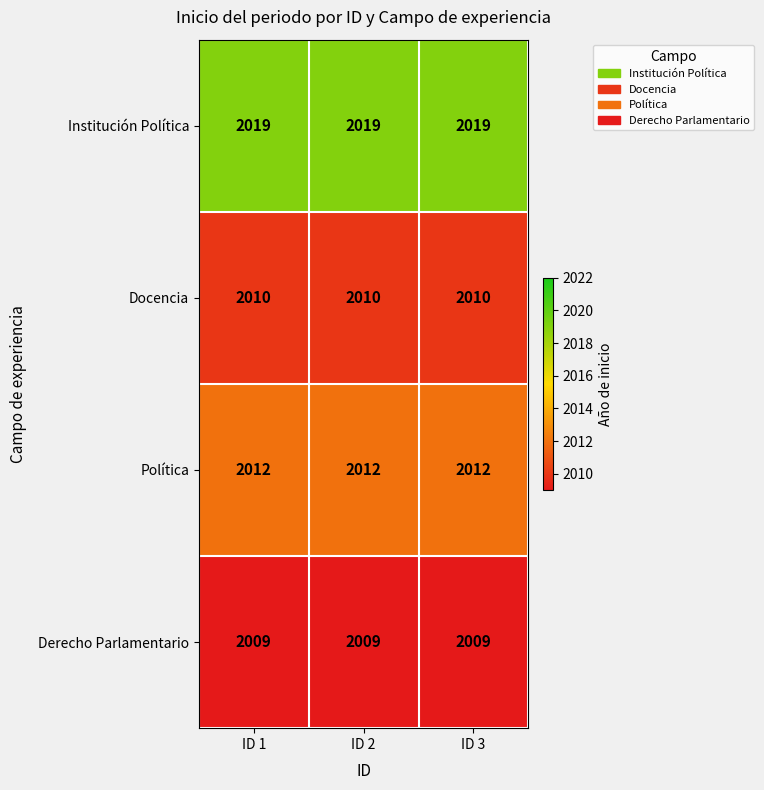

True or false: Docencia has a value of 2010 at ID 3.

True